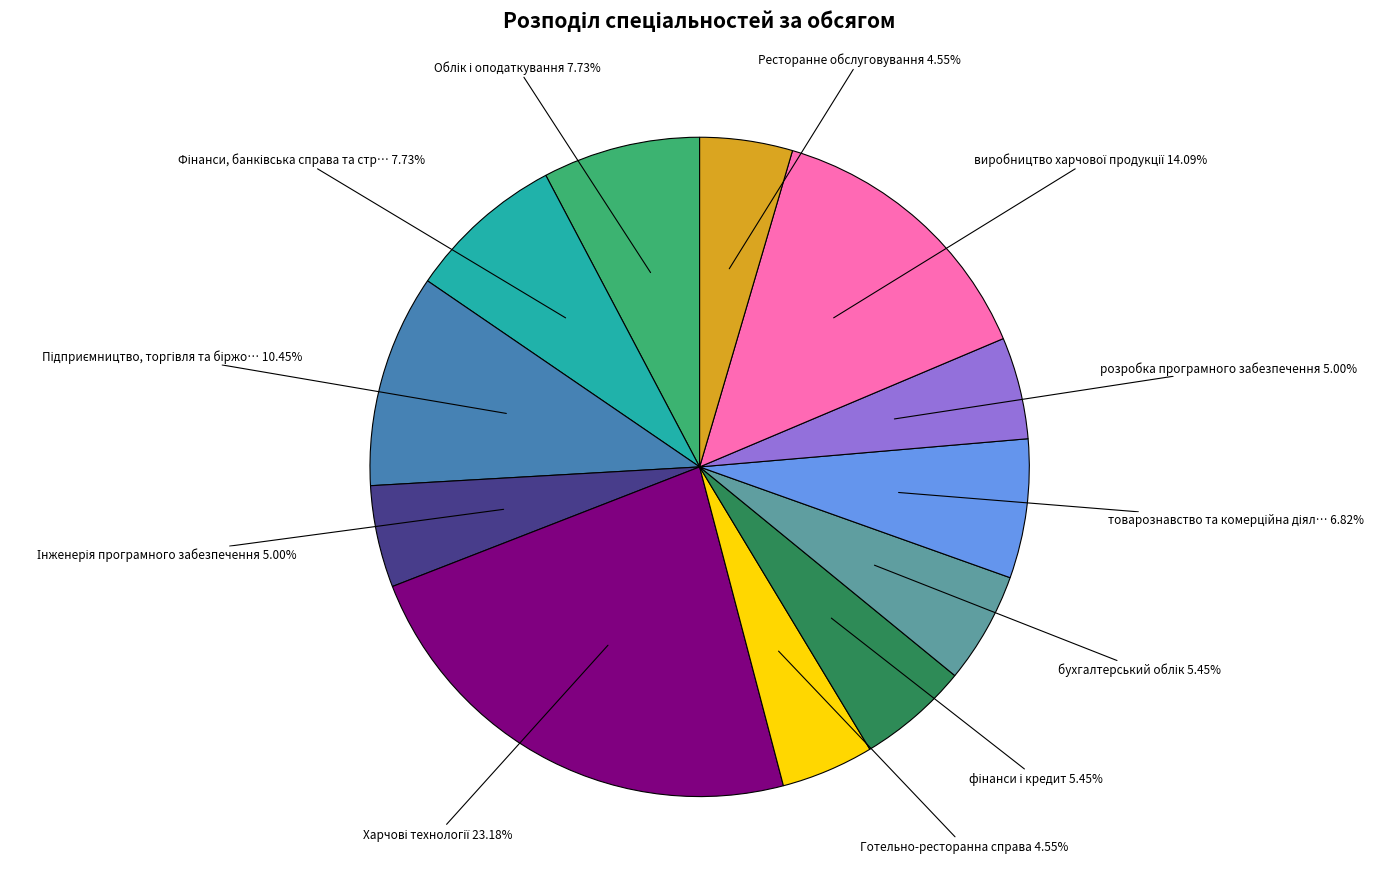

Is there a majority slice in this chart?

No